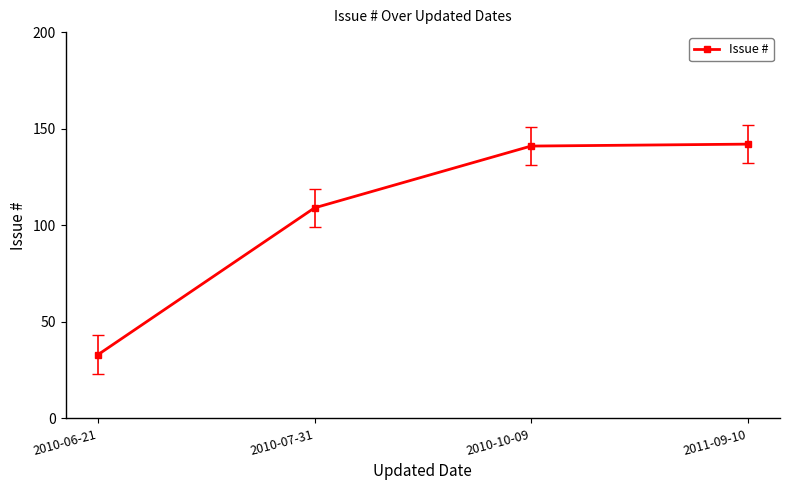

What is the smallest value displayed?

33